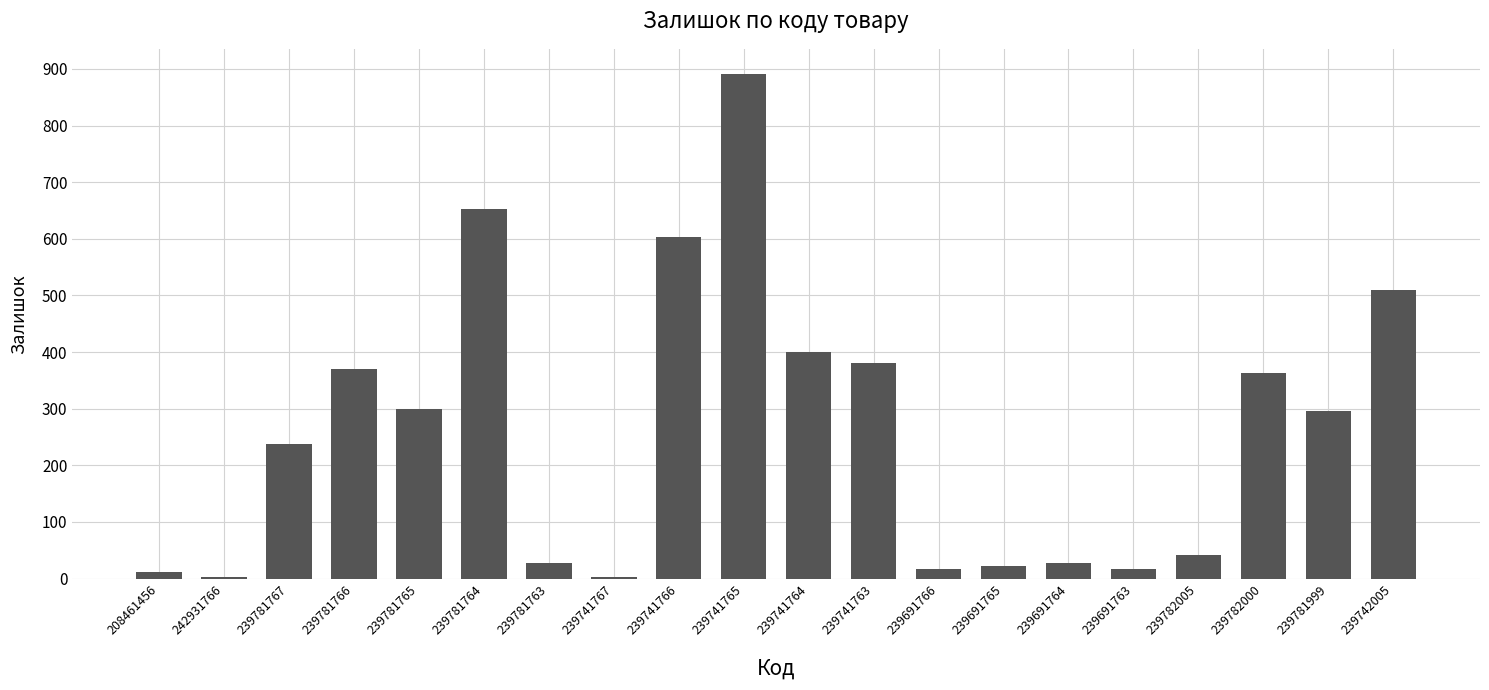

Are the bars horizontal?

No